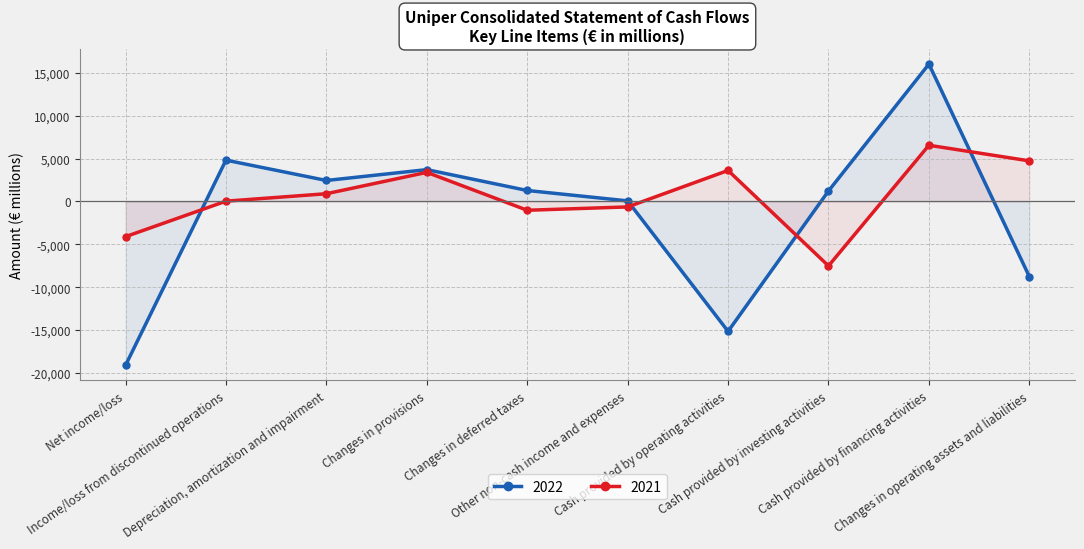

What is the difference between the second highest and minimum values in the 2022 series?

23948